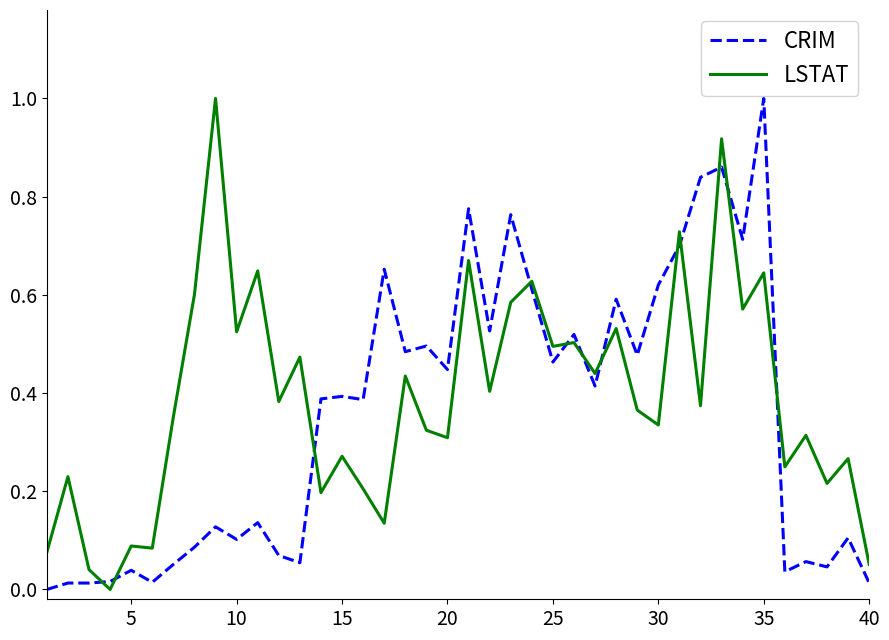

Which series ends up on top after the final intersection of LSTAT and CRIM?

LSTAT